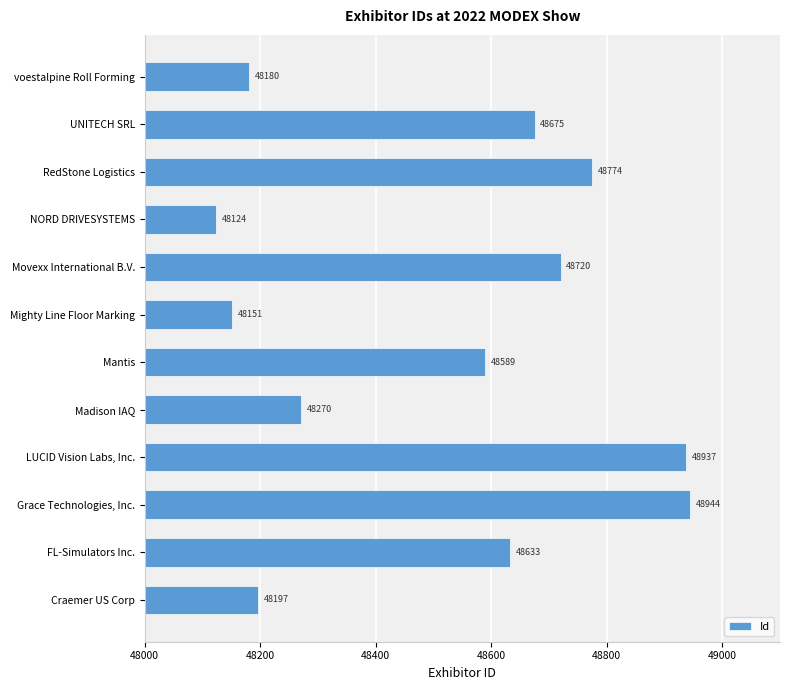

True or false: the data shows 48589 at Mantis.

True